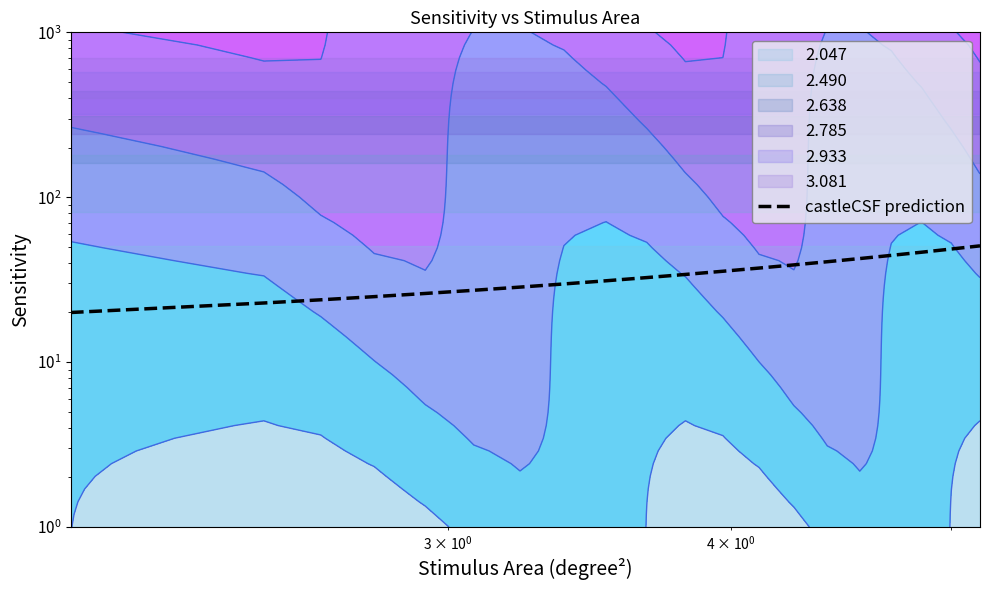

What is the smallest value displayed?

20.0